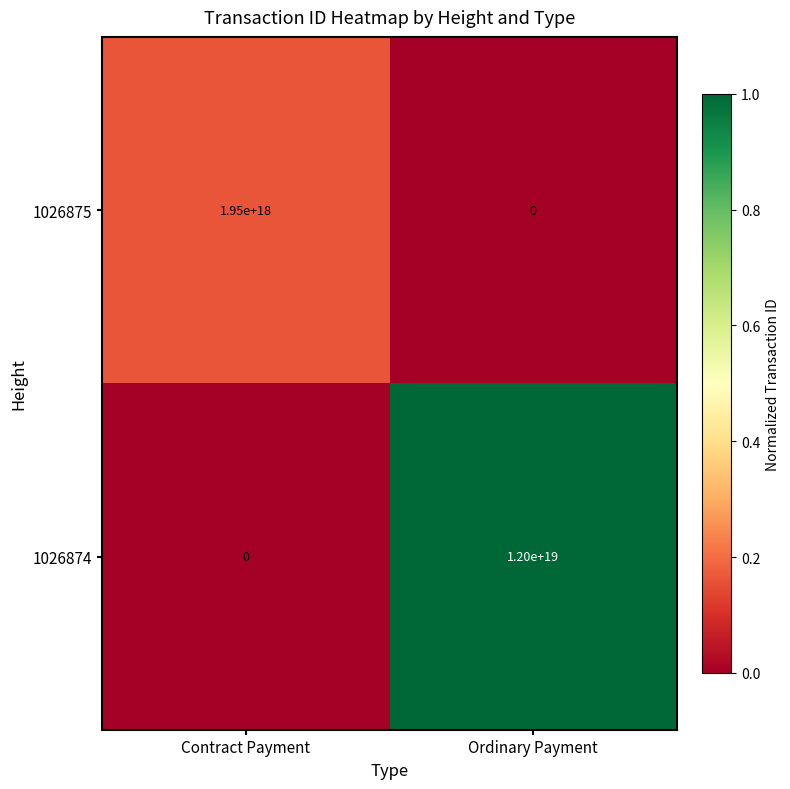

Which series has the largest range (max minus min)?

1026874